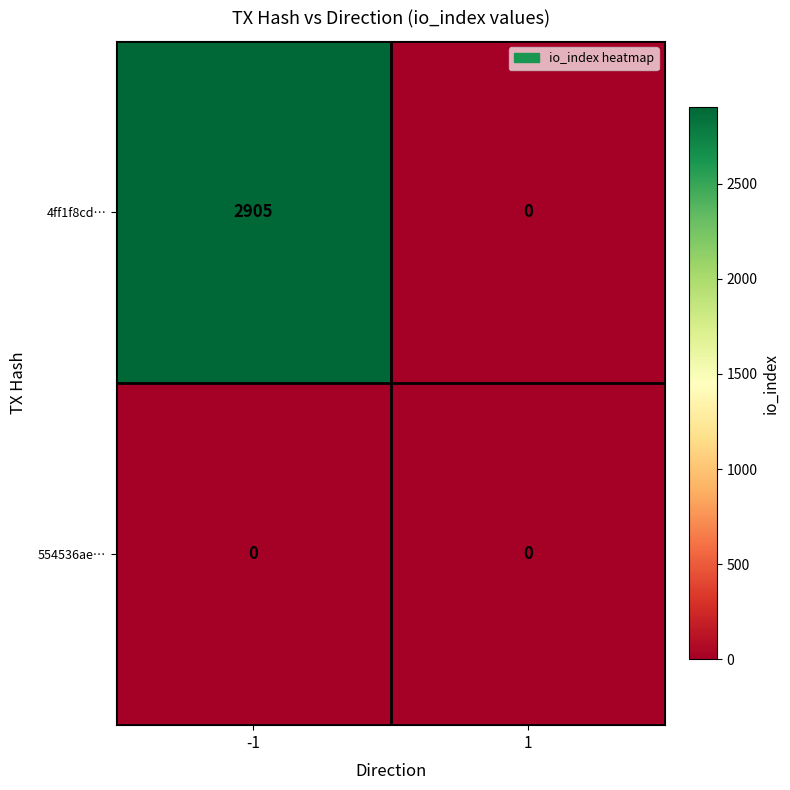

What is the maximum value for 4ff1f8cd…?

2905